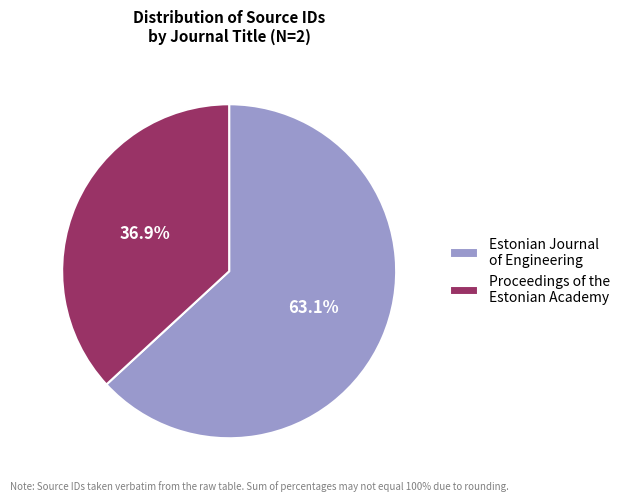

Count the number of slices in the pie.

2